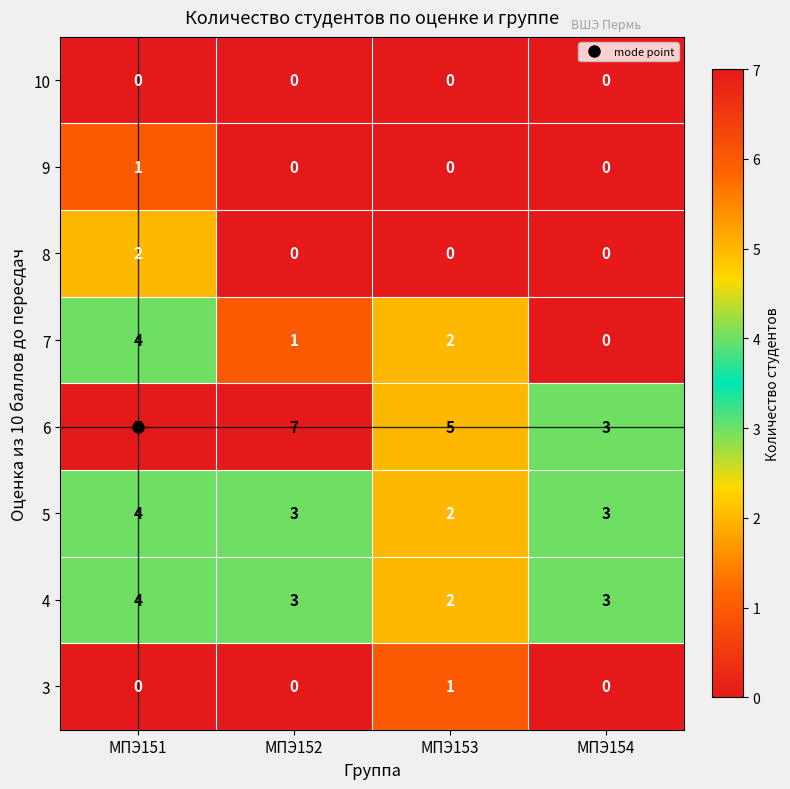

Count the 9 values in the range 0 to 1.

4